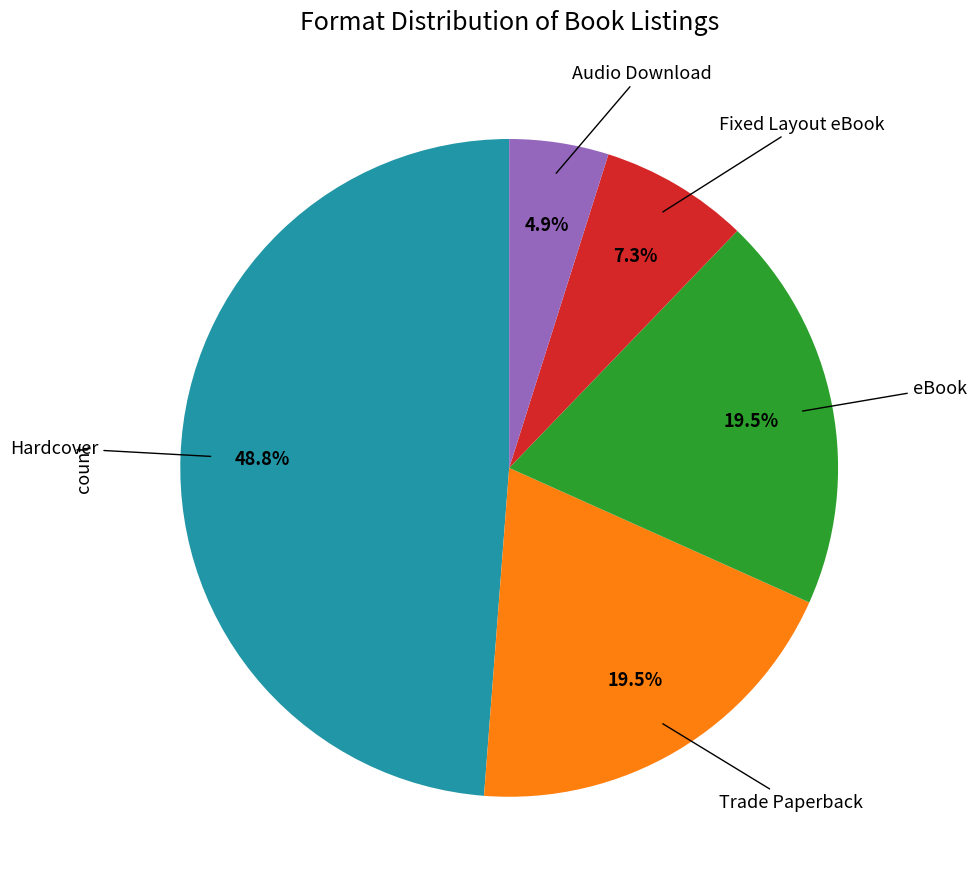

Is there a majority slice in this chart?

No